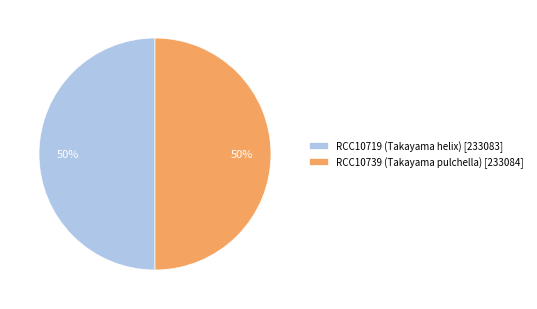

What is the ratio of the value at RCC10739 (Takayama pulchella) [233084] to the value at RCC10719 (Takayama helix) [233083]?

1.0